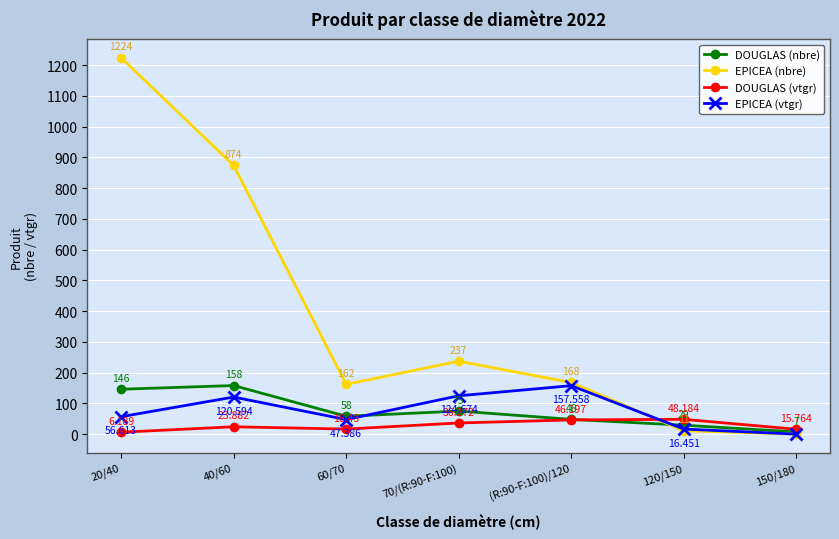

Rank the categories by DOUGLAS (vtgr) value from lowest to highest.

20/40, 150/180, 60/70, 40/60, 70/(R:90-F:100), (R:90-F:100)/120, 120/150